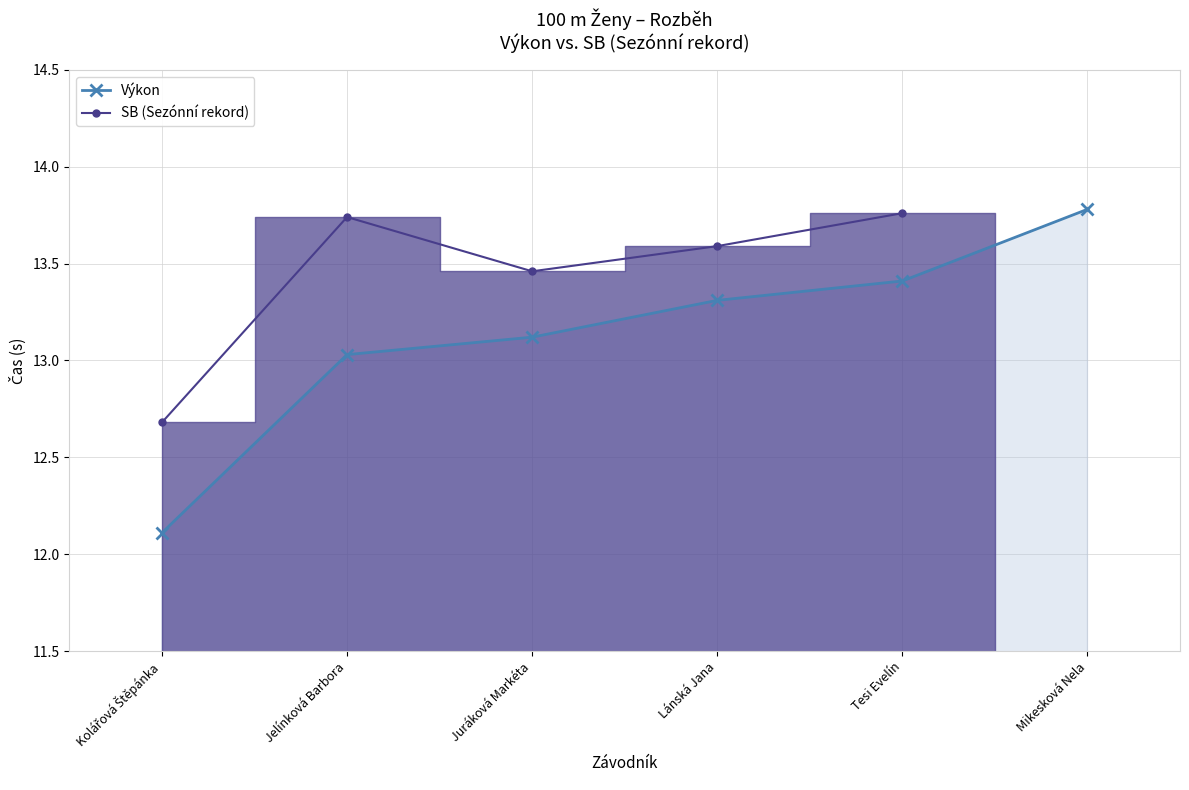

True or false: SB (Sezónní rekord) has a value of 13.8 at Tesi Evelín.

True